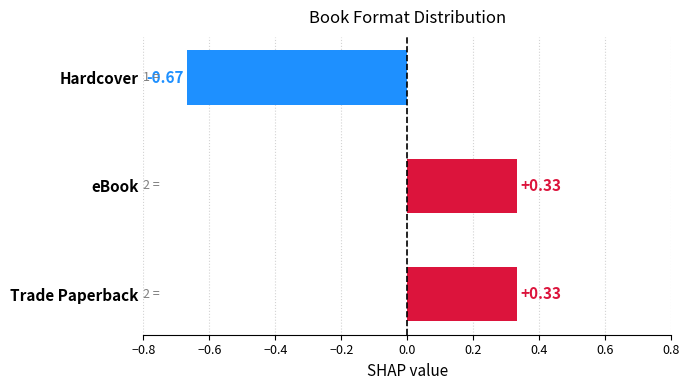

What is the difference between the maximum and minimum values?

1.0